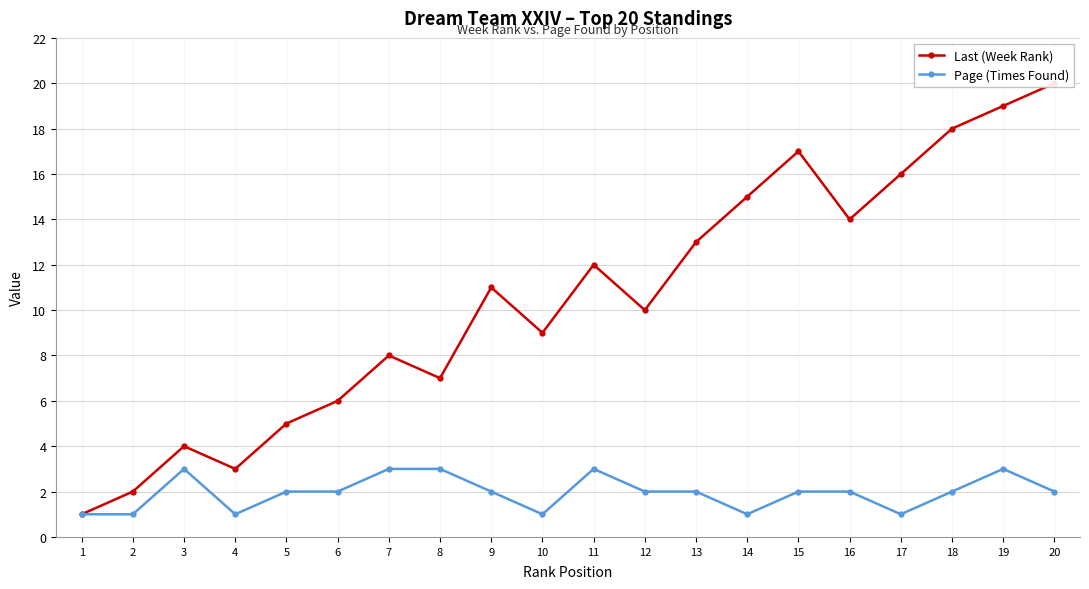

True or false: Last (Week Rank) and Page (Times Found) intersect in this chart.

False